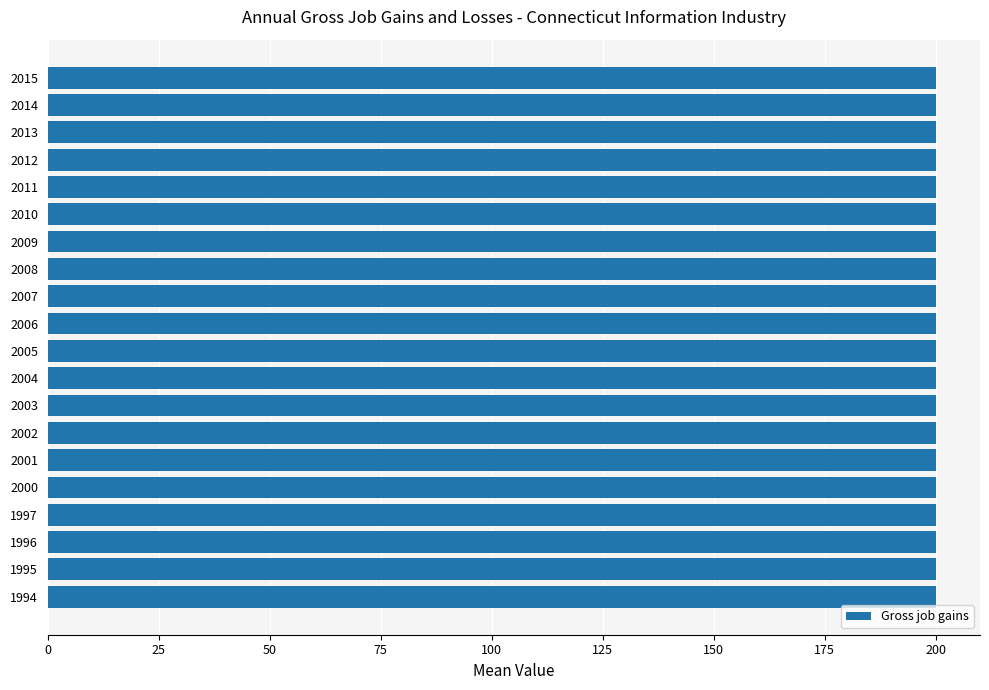

Count the number of categories in the chart.

20